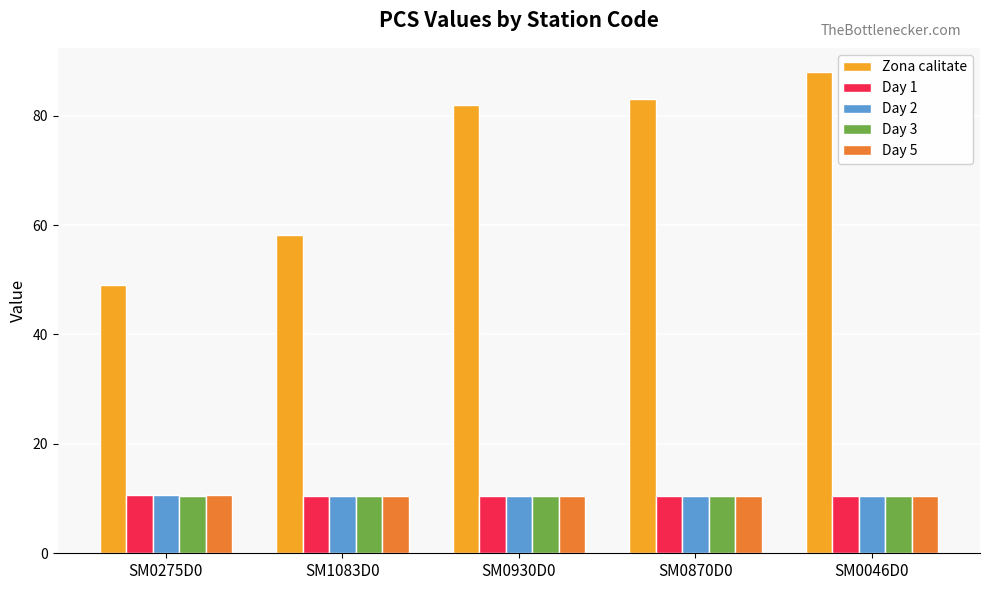

Does the chart contain any negative values?

No